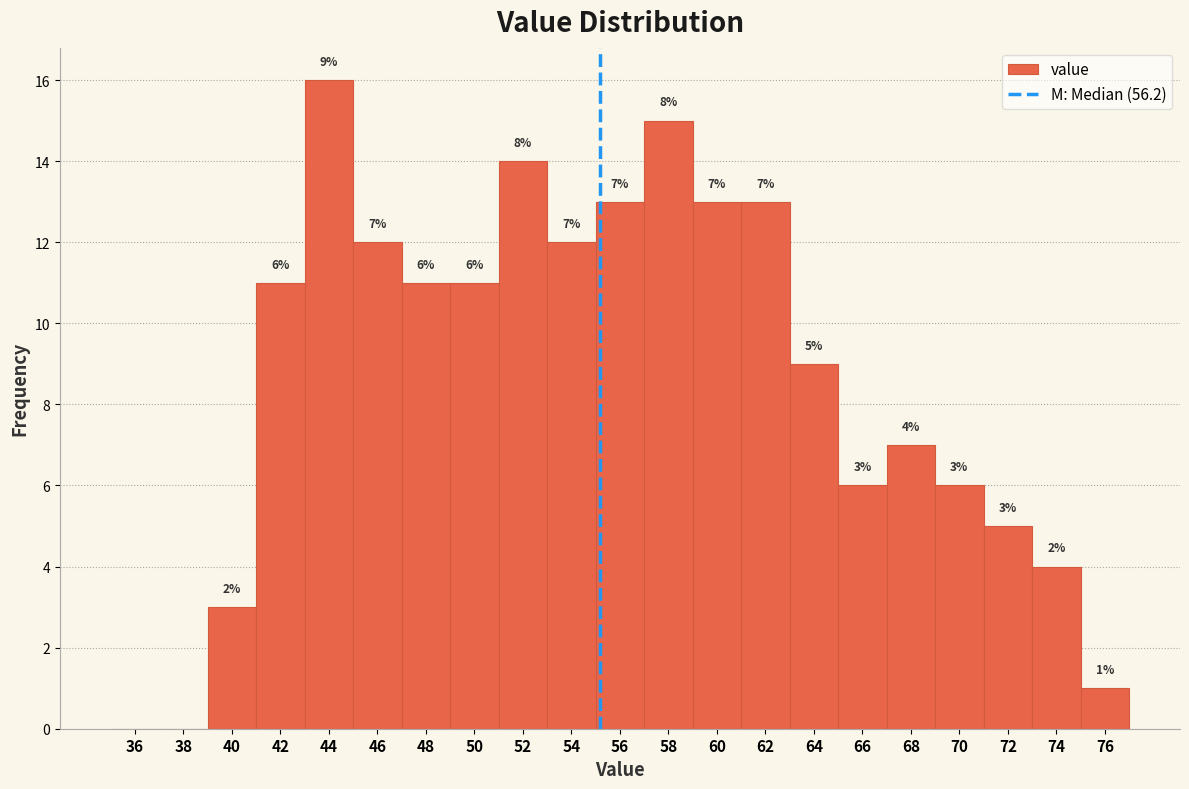

Reading left to right, transcribe all the data shown in this chart.

36=0	38=0	40=3	42=11	44=16	46=12	48=11	50=11	52=14	54=12	56=13	58=15	60=13	62=13	64=9	66=6	68=7	70=6	72=5	74=4	76=1